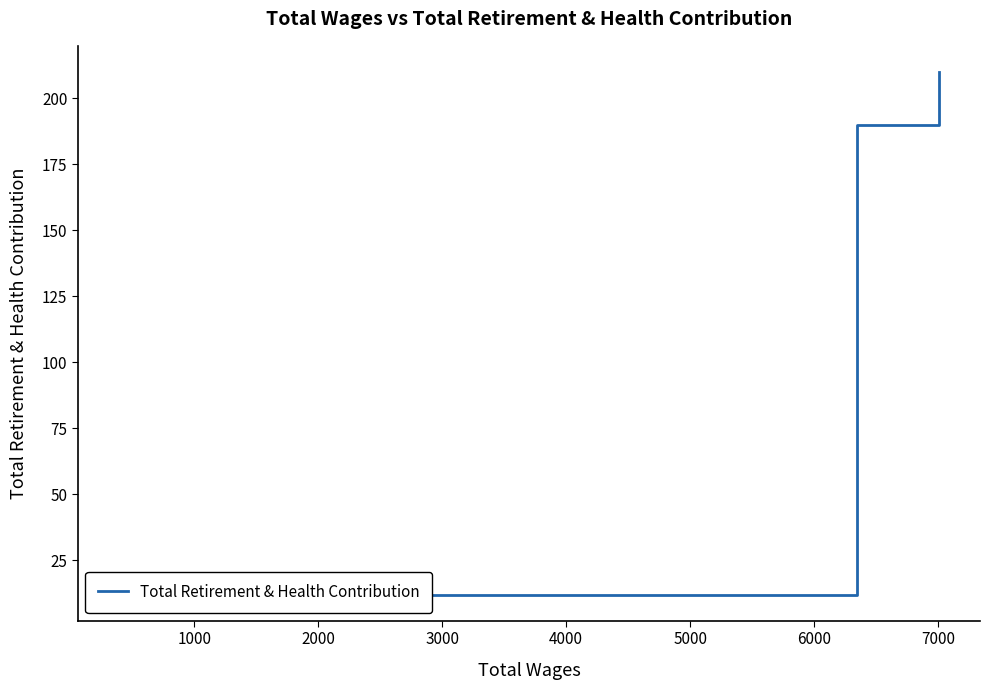

Reading left to right, what are all the values shown in this chart?

12	190	210